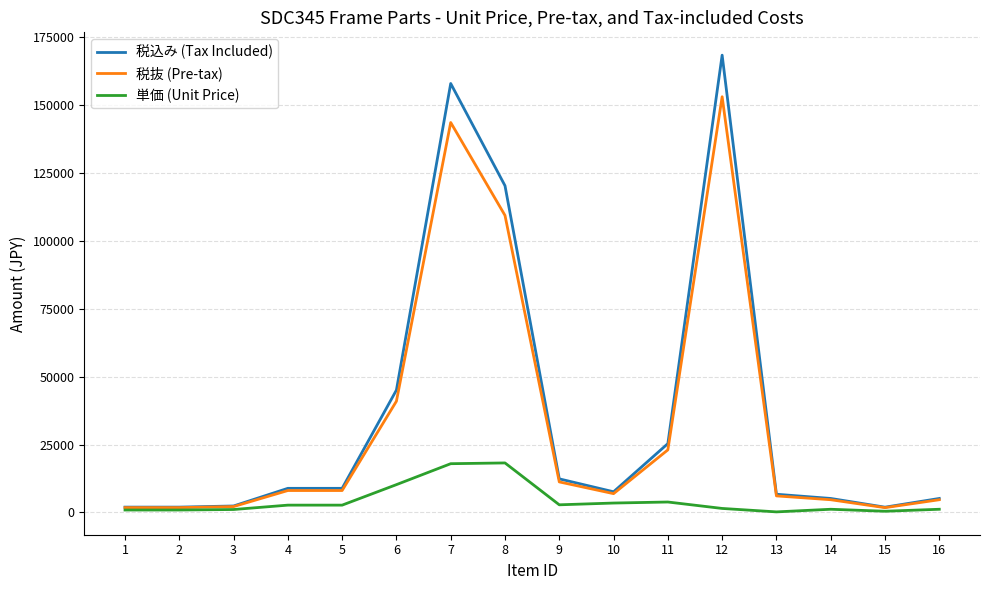

What is the sum of the 税込み (Tax Included) values at 8 and 11?

145662.0